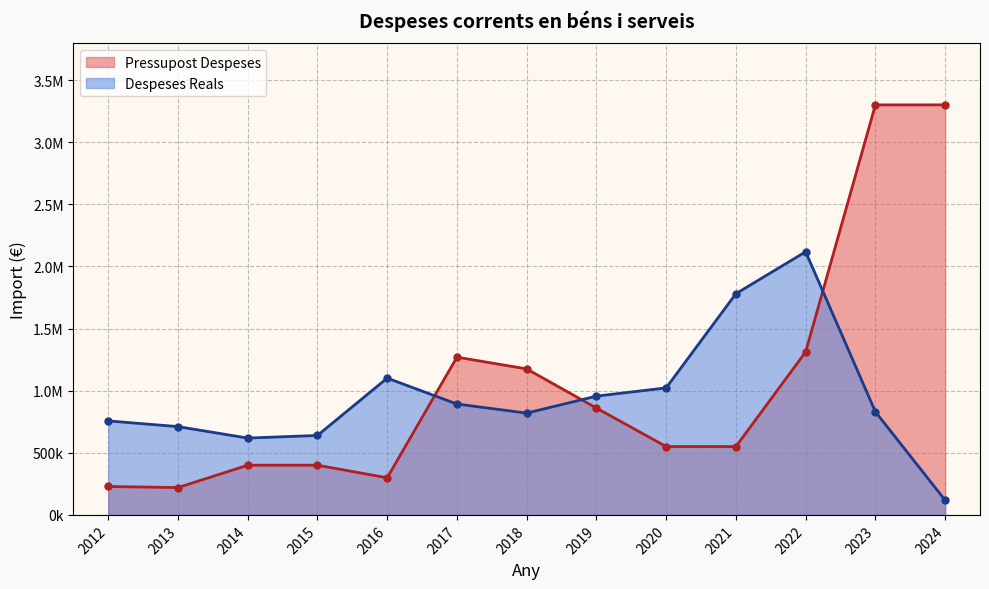

Reading right to left, what are all the values shown in this chart?

Pressupost Despeses: 2024=3300000.0	2023=3300000.0	2022=1312090.0	2021=550000.0	2020=550000.0	2019=860000.0	2018=1175000.0	2017=1269750.0	2016=298800.0	2015=400000.0	2014=400000.0	2013=220000.0	2012=228596.0
Despeses Reals: 2024=118112.9	2023=830073.0	2022=2117725.2	2021=1780322.8	2020=1022447.3	2019=955854.6	2018=819374.5	2017=892342.1	2016=1100965.6	2015=639375.5	2014=618483.0	2013=710556.6	2012=756623.8